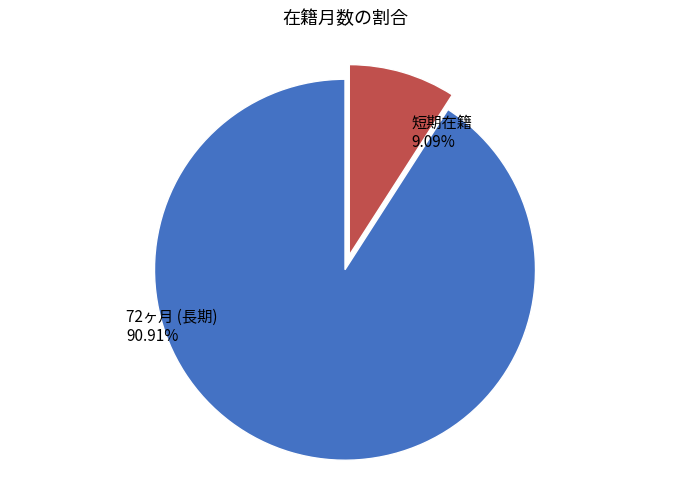

Between 短期在籍 and 72ヶ月 (長期), which is larger?

72ヶ月 (長期)